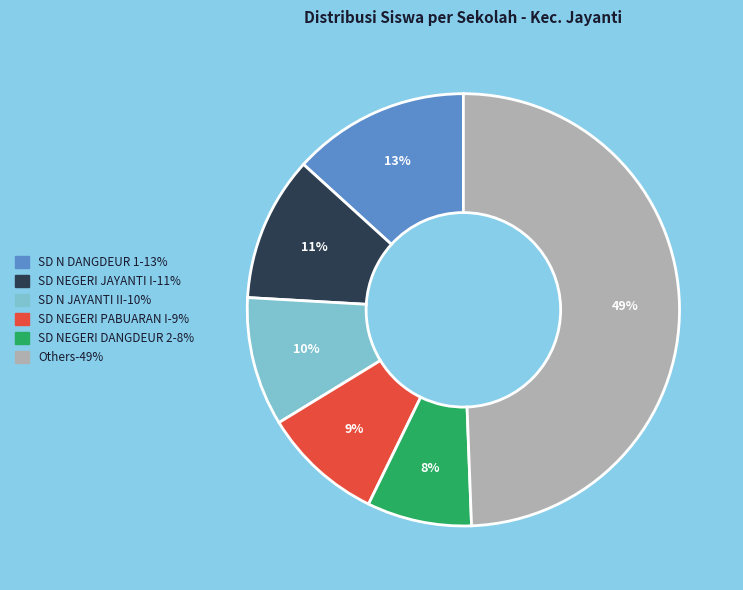

Is there any slice that represents more than half of the pie?

No